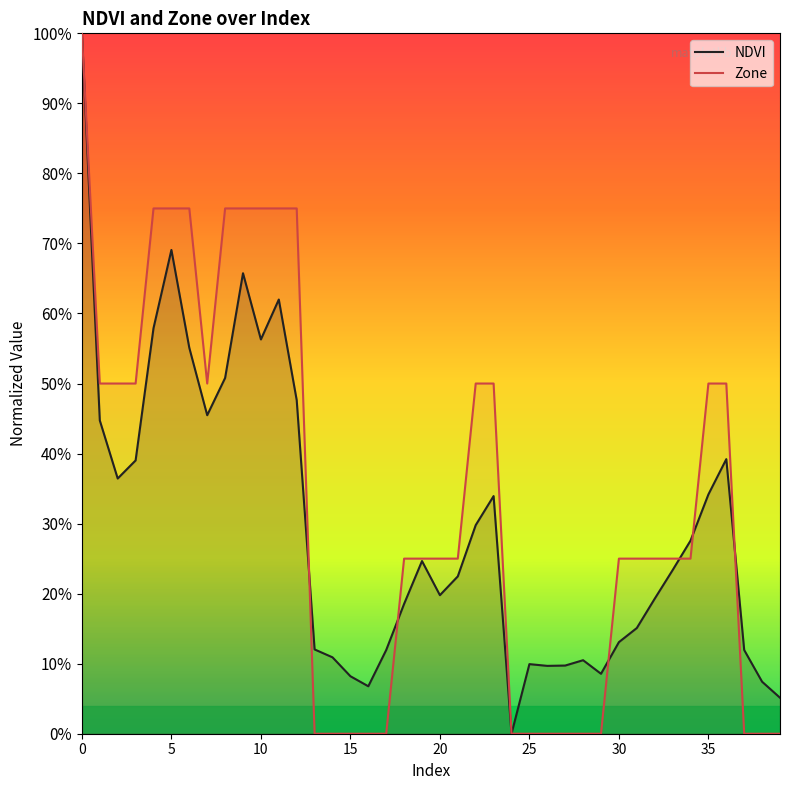

Which series has the largest range (max minus min)?

NDVI